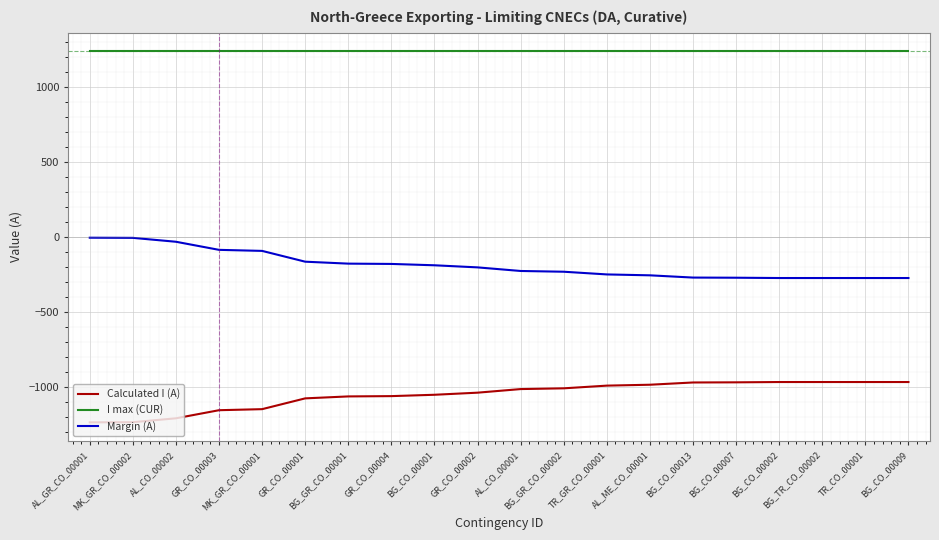

True or false: Margin (A) and I max (CUR) cross at least once.

False